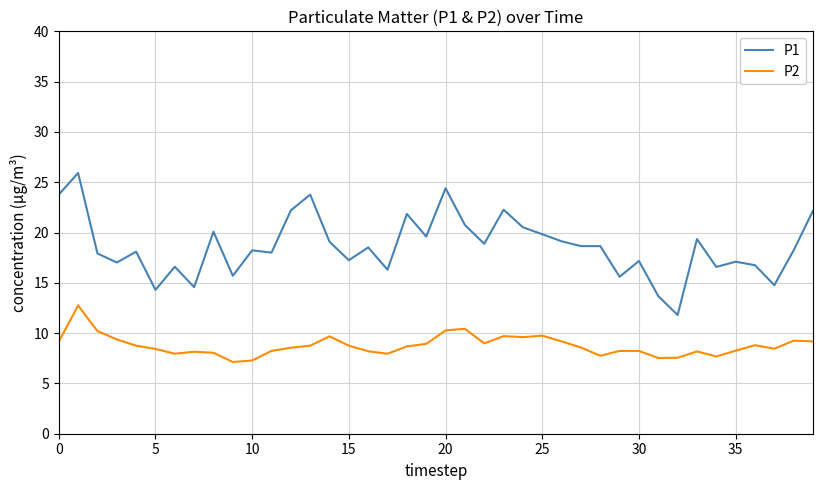

At how many categories does at least one series exceed 9?

40